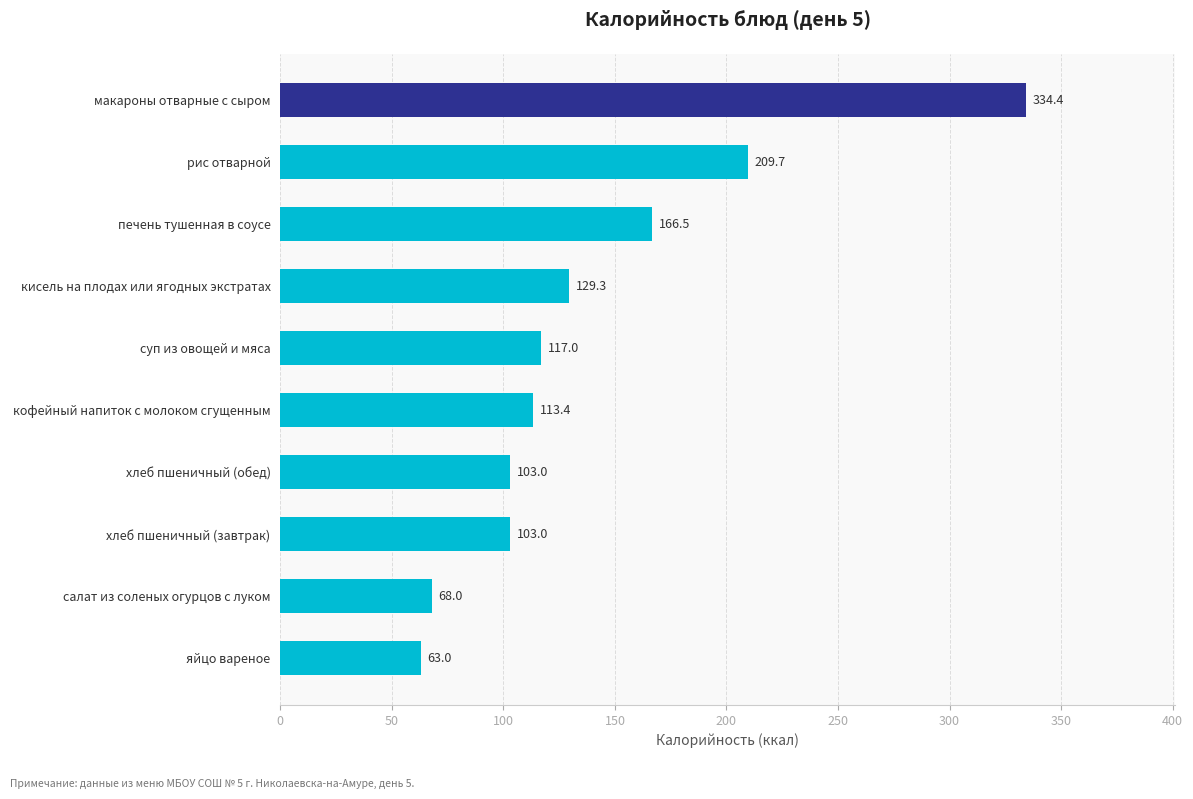

What is the smallest value displayed?

63.0